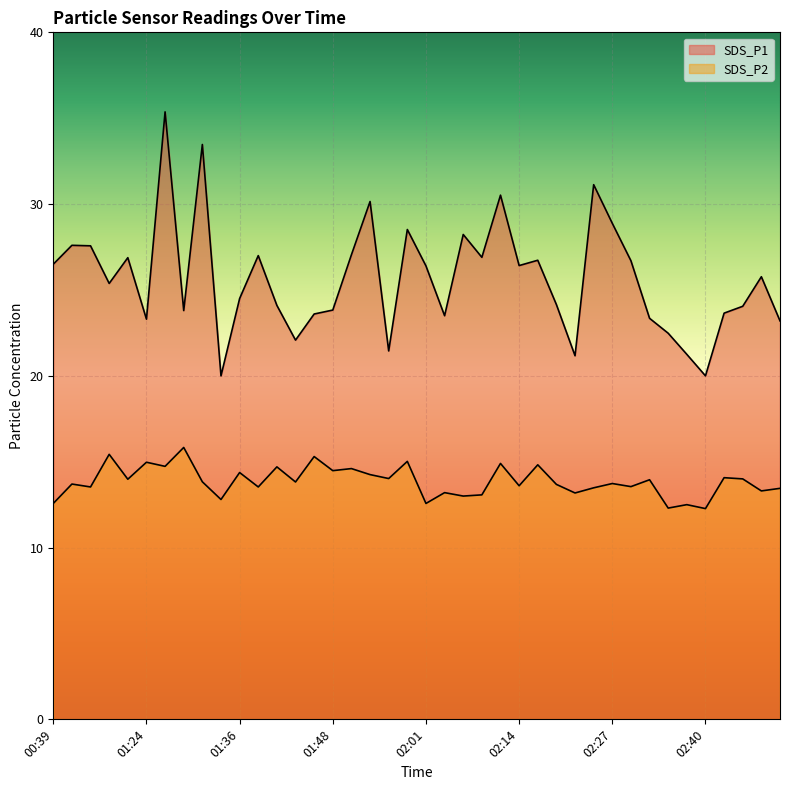

What is the value of the SDS_P1 point at the 35th from the left?

21.2